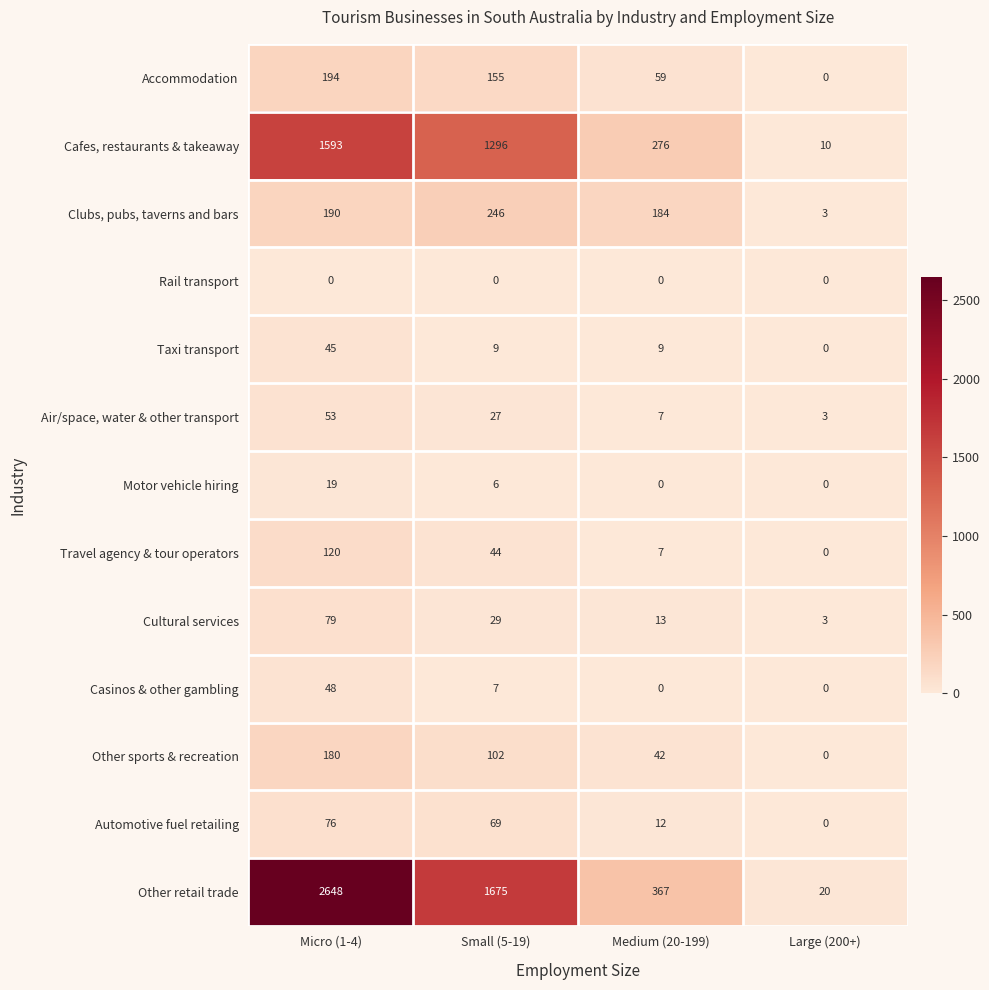

Rank the categories by Travel agency & tour operators value from lowest to highest.

Large (200+), Medium (20-199), Small (5-19), Micro (1-4)